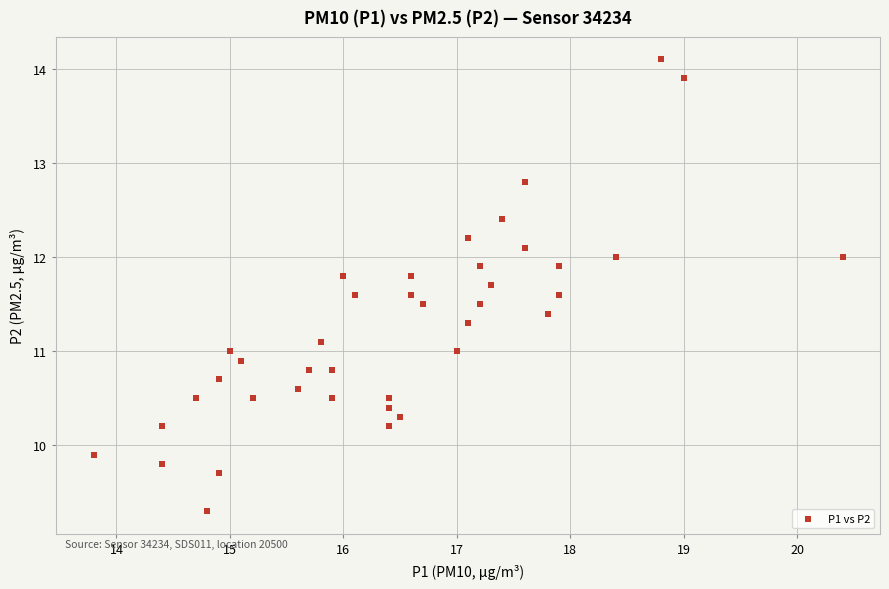

What is the range of X values (max minus min)?

6.6